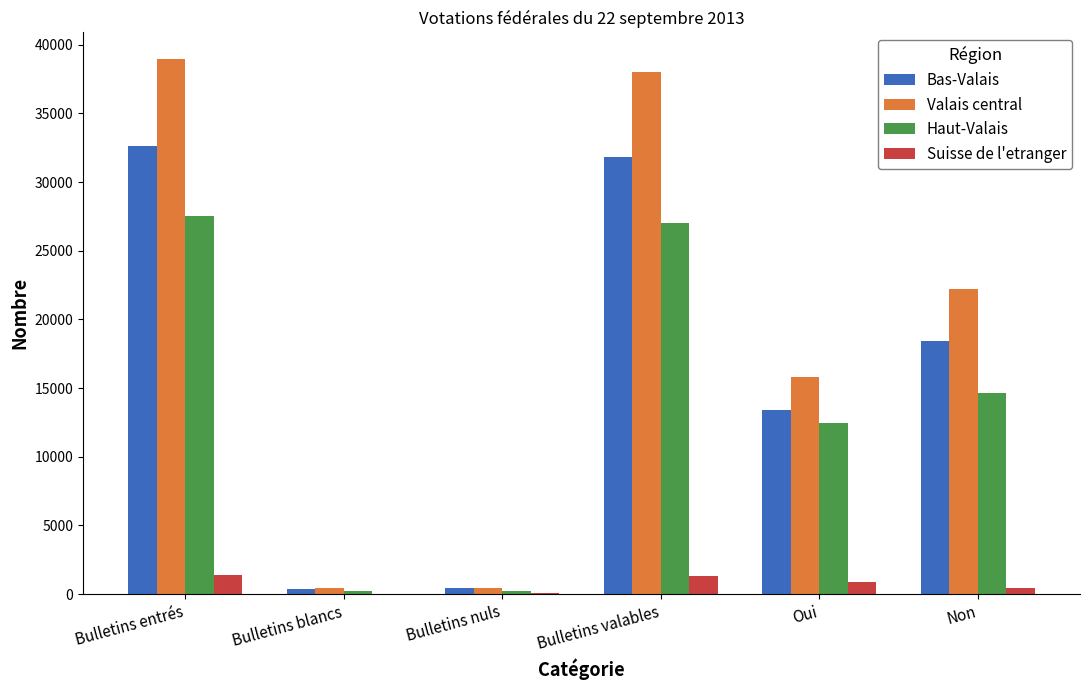

Where is Bas-Valais nearest to the value 16522?

Non